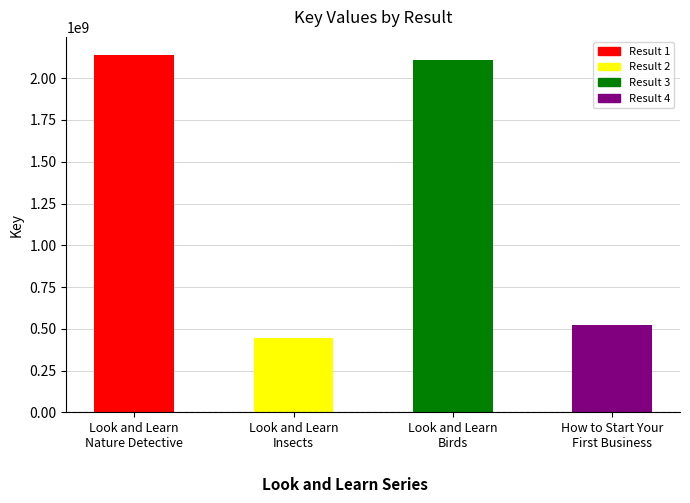

The chart shows a value of 282484784 at 2. True or false?

False